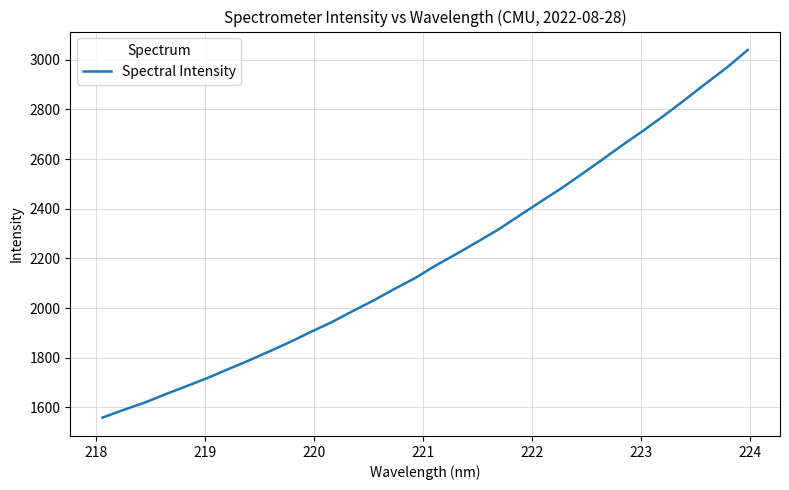

True or false: there are more than 0 points higher than both neighbors.

False